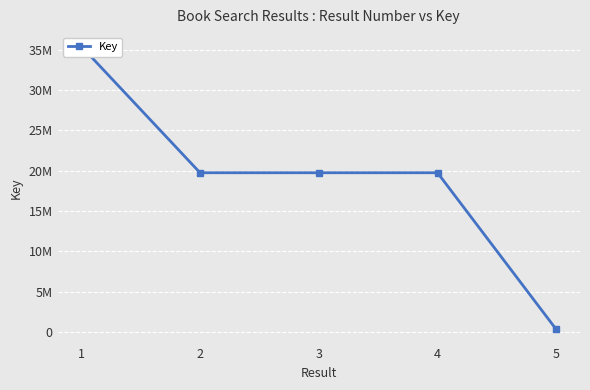

What is the difference between the maximum and minimum values?

35120494